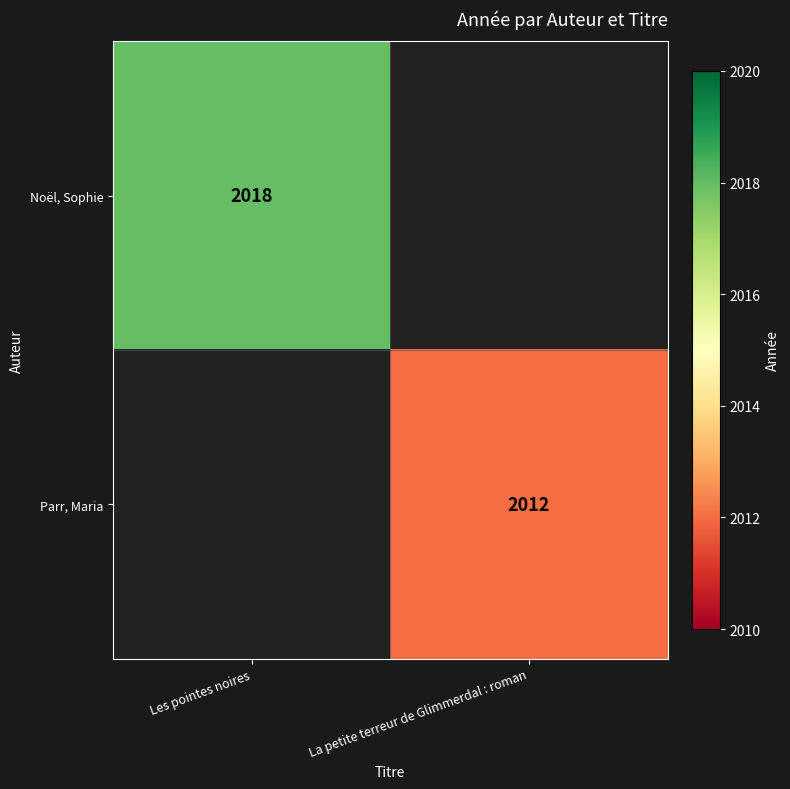

True or false: Noël, Sophie has a value of 3515 at Les pointes noires.

False